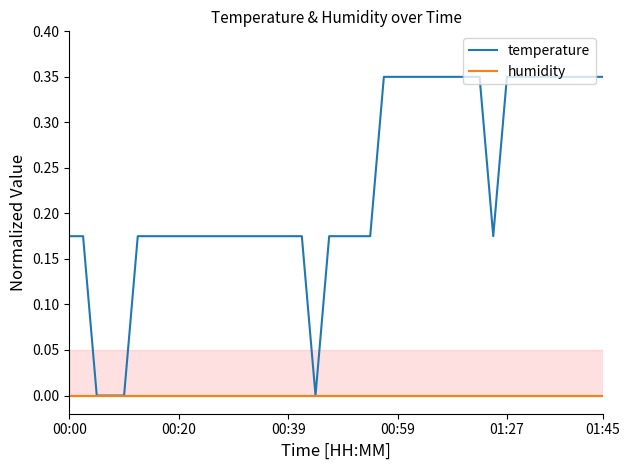

Which series has the largest total across all categories?

temperature